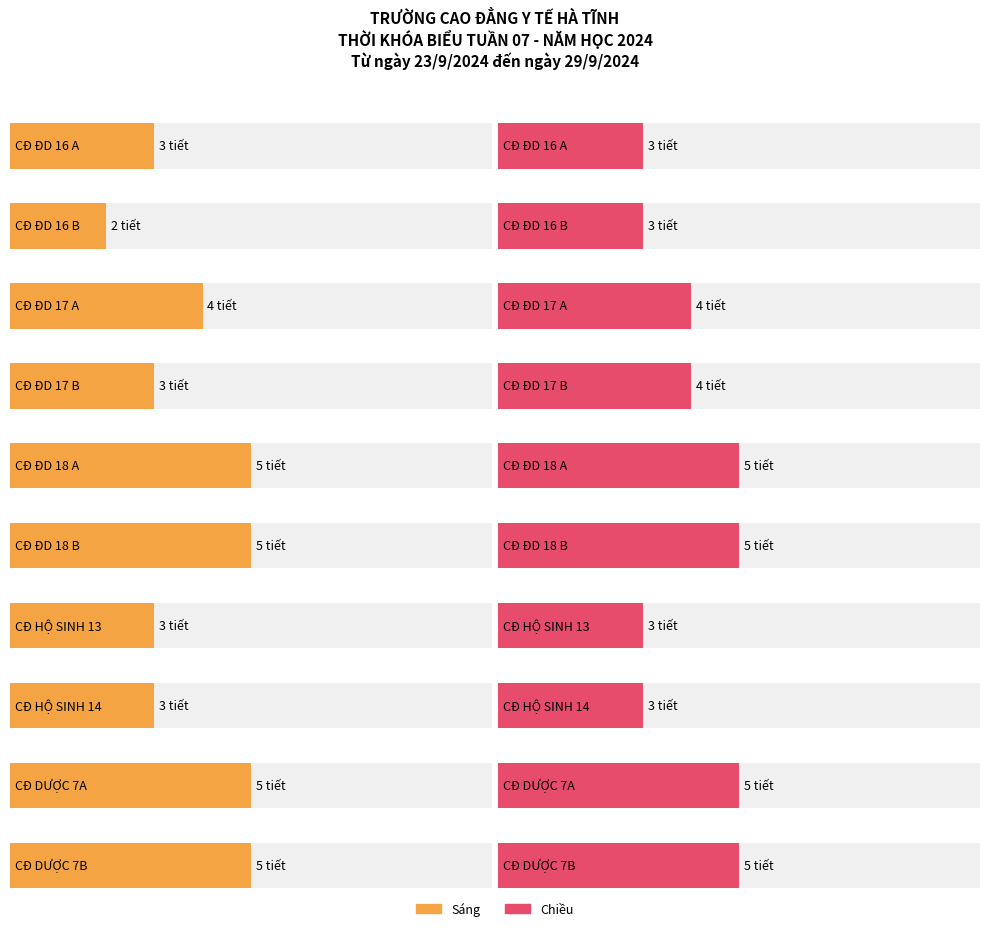

Which series has the largest total across all categories?

Chiều